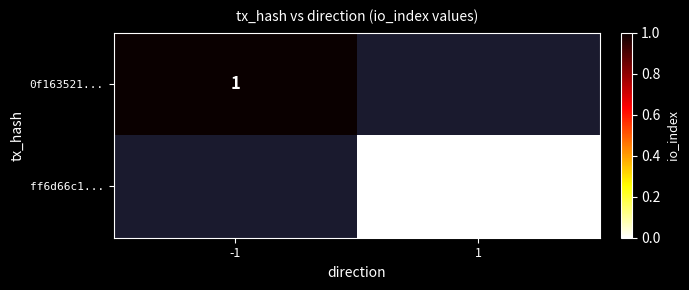

At which category does the chart reach its peak across all series?

-1